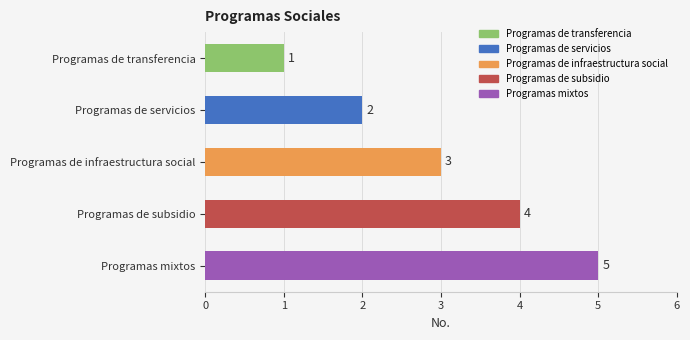

Is it true that the value at Programas de servicios is 2?

True